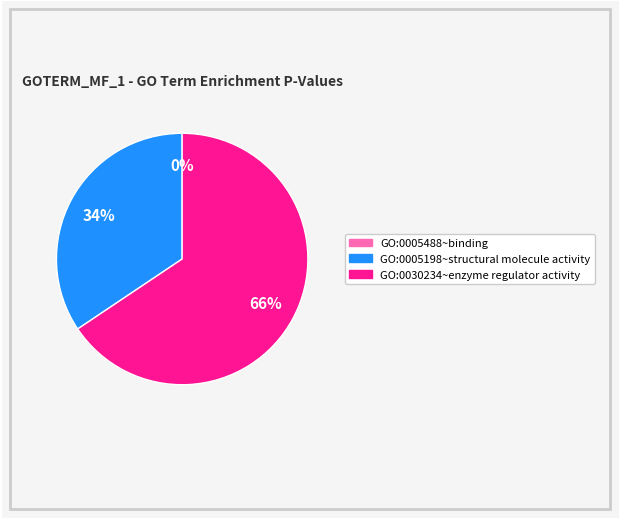

Which category has the biggest portion of the pie?

GO:0030234~enzyme regulator activity